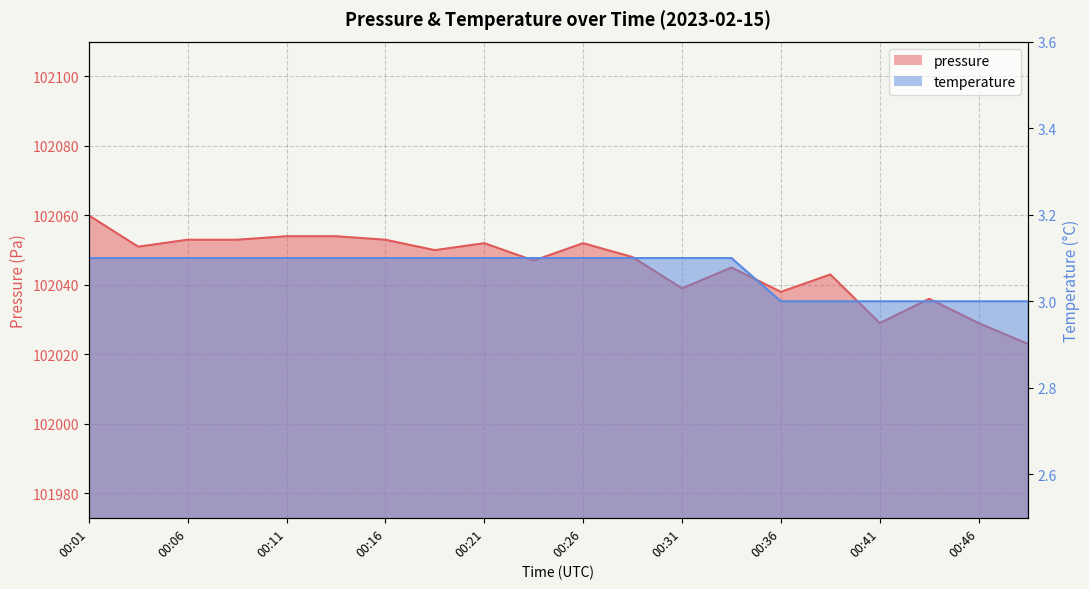

At which category is the sum across all series the highest?

00:01